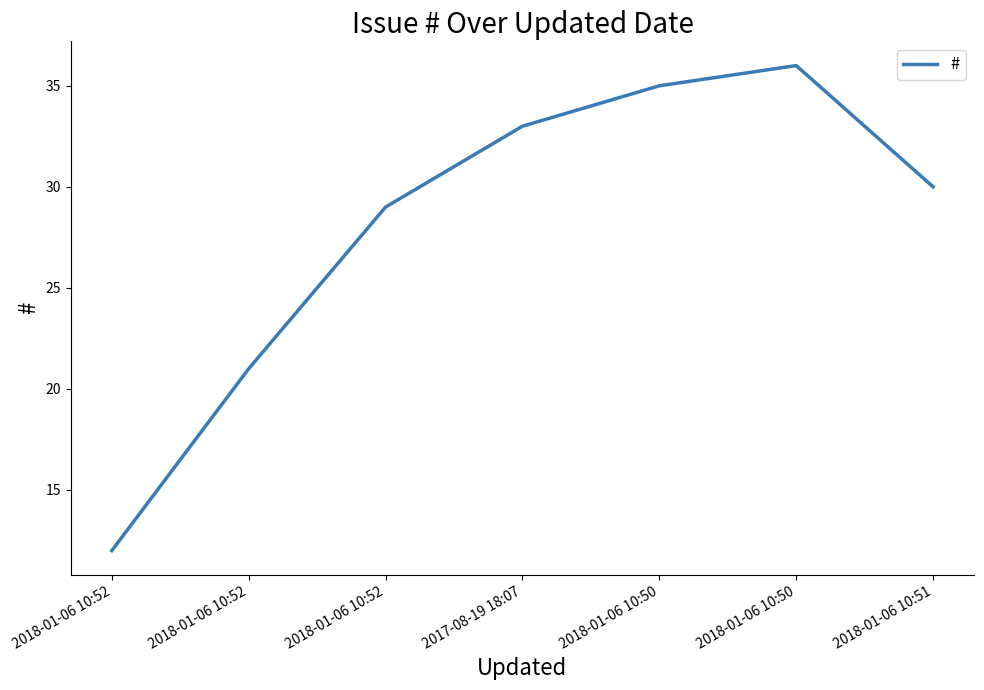

What is the minimum value shown in the chart?

12